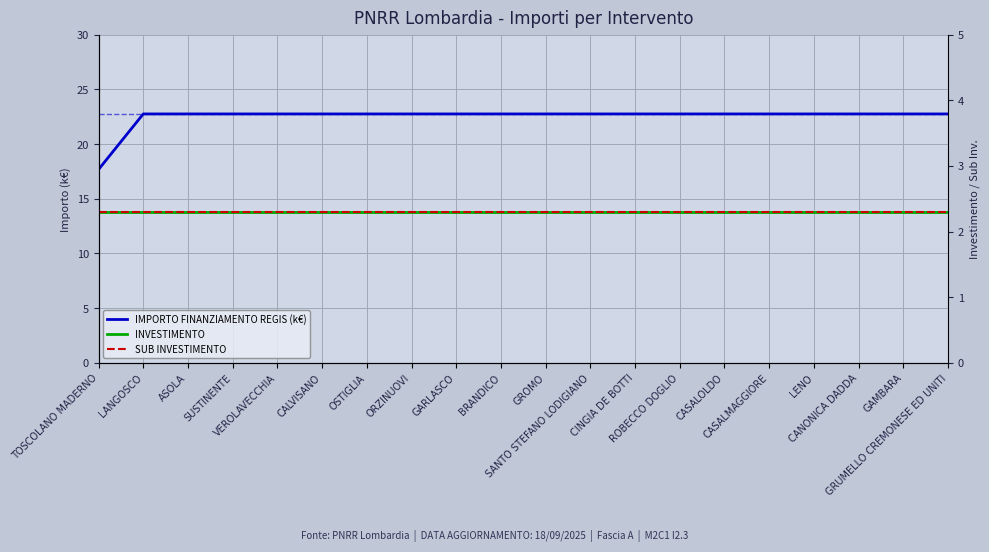

At which label is INVESTIMENTO closest to 2?

TOSCOLANO MADERNO